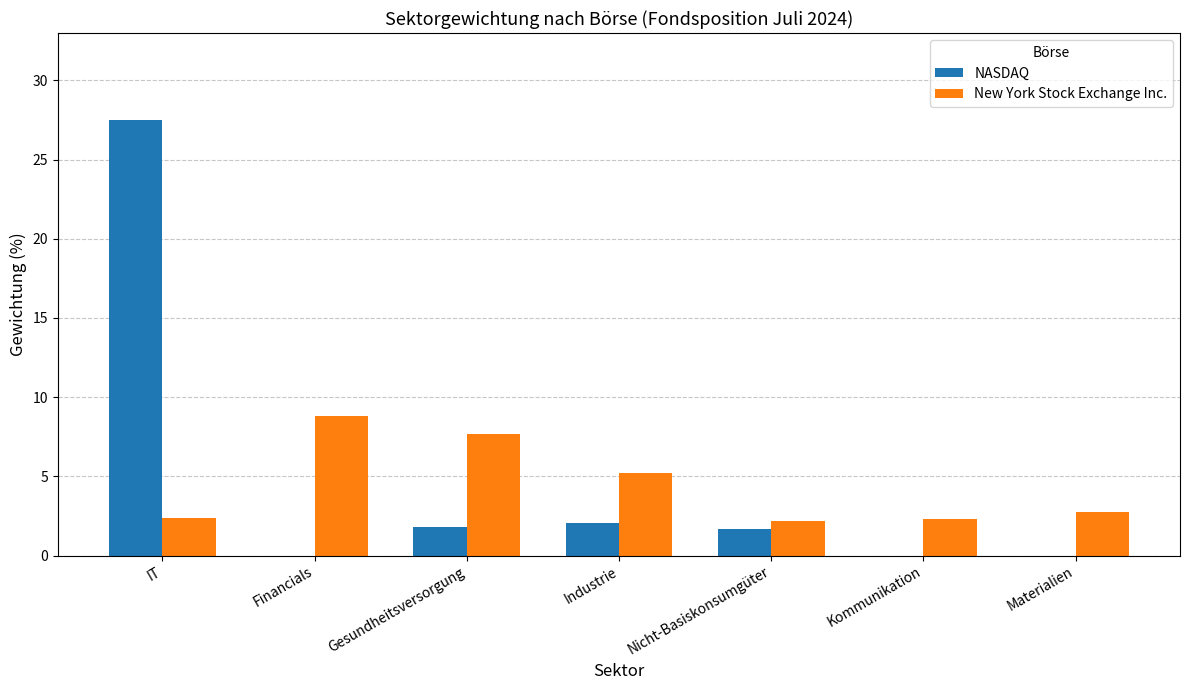

What is the sum of the New York Stock Exchange Inc. values at IT and Nicht-Basiskonsumgüter?

4.5